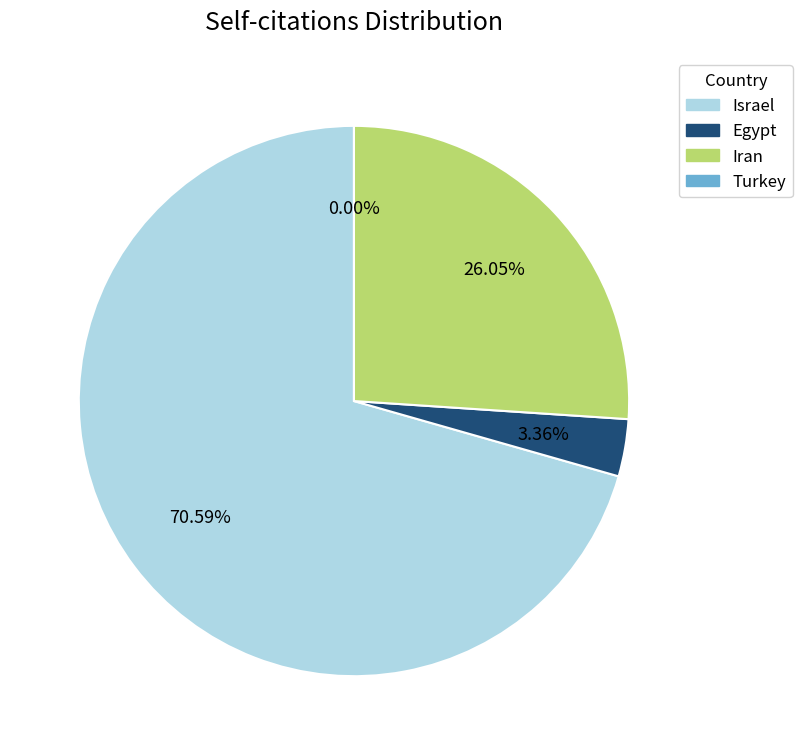

Rank the categories by value from lowest to highest.

Turkey, Egypt, Iran, Israel